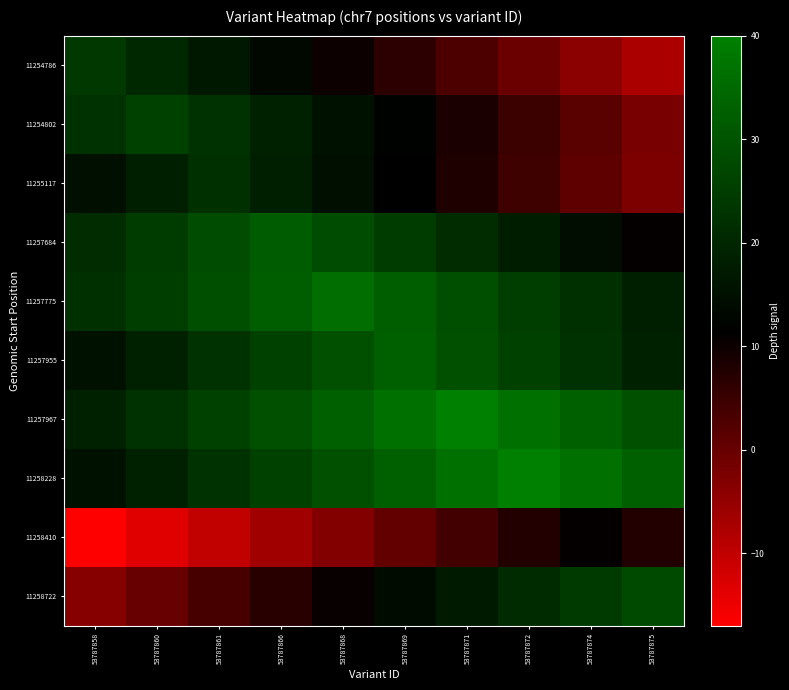

List the series in order of their peak value, highest first.

11257967, 11258228, 11257775, 11257955, 11257684, 11258722, 11254802, 11254786, 11255117, 11258410